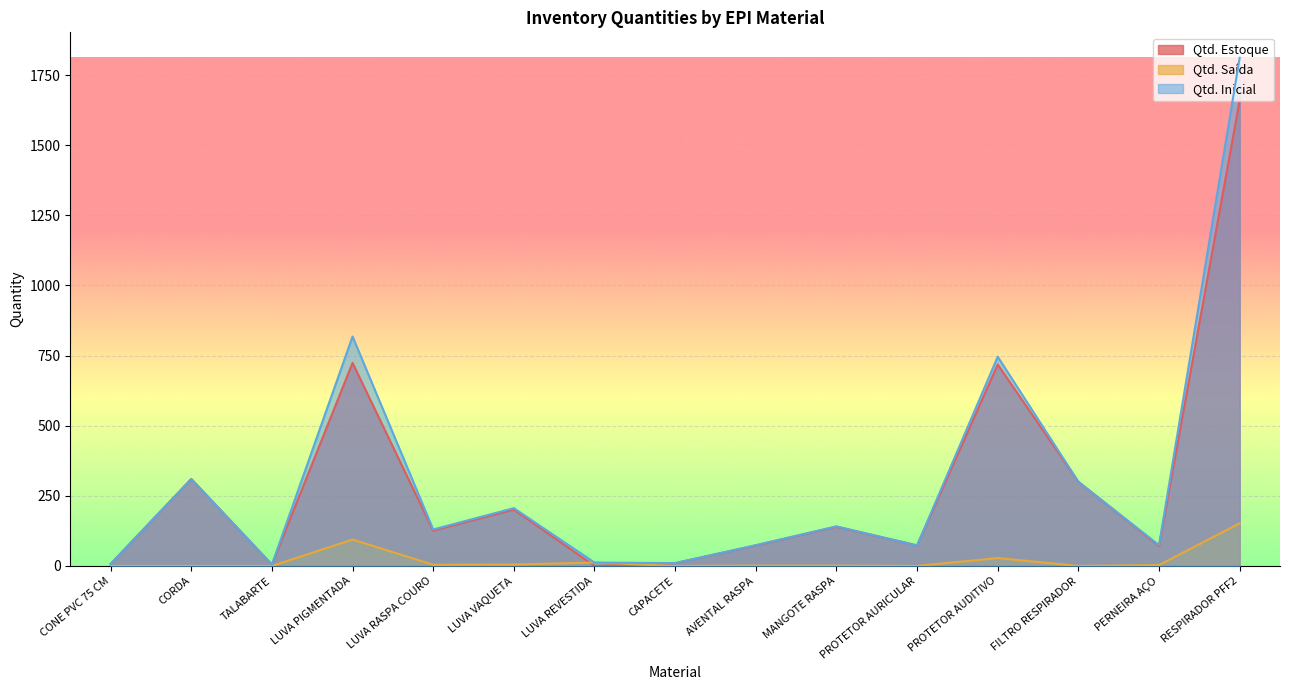

Is it true that Qtd. Inicial equals 3 at CONE PVC 75 CM?

False